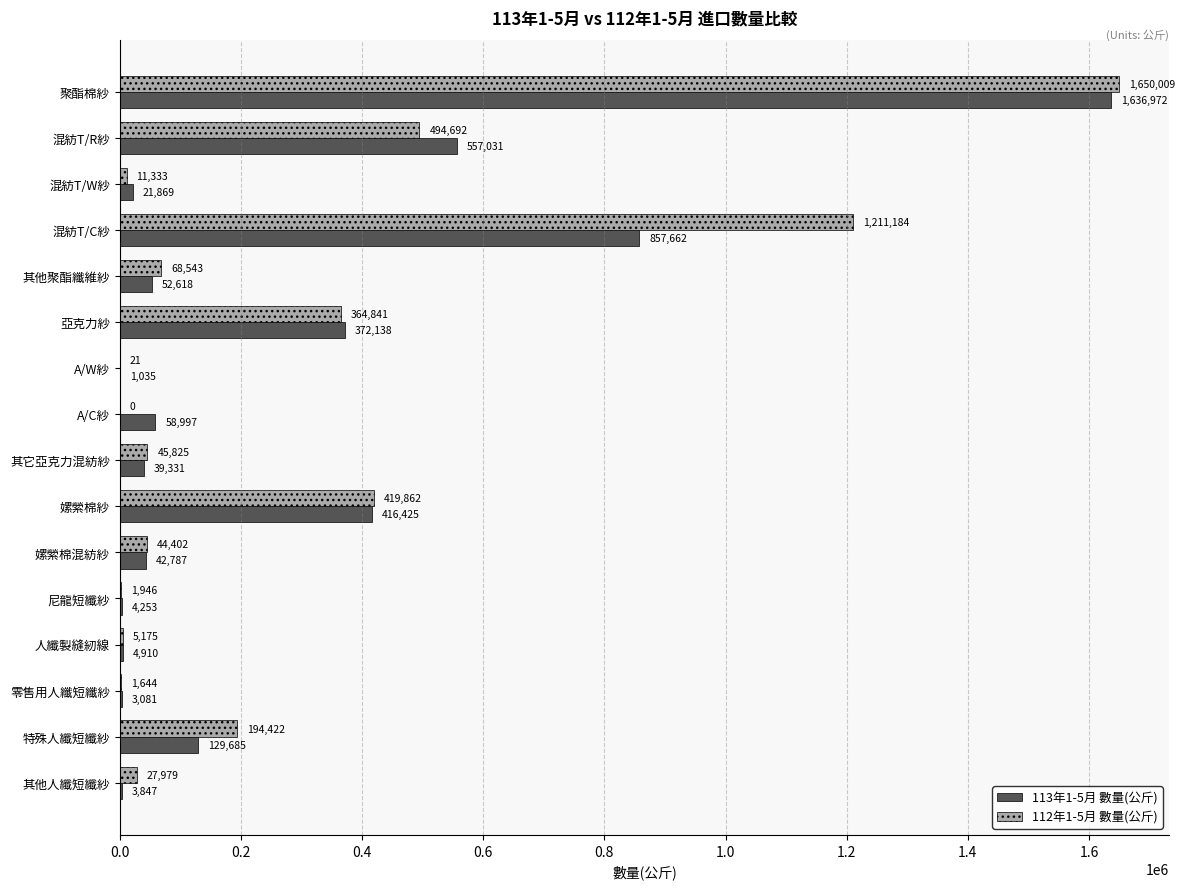

Which series has the largest range (max minus min)?

112年1-5月 數量(公斤)